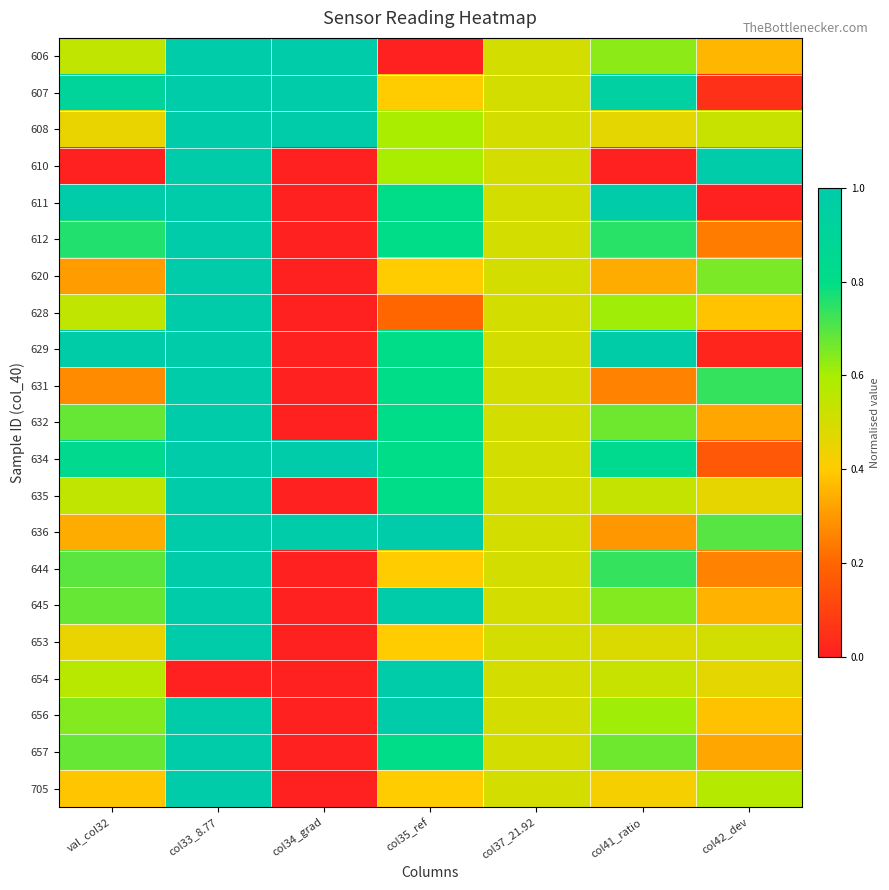

Reading left to right, list all the values displayed in this chart.

606: val_col32=0.5	col33_8.77=1.0	col34_grad=1.0	col35_ref=0.0	col37_21.92=0.5	col41_ratio=0.6	col42_dev=0.4
607: val_col32=0.9	col33_8.77=1.0	col34_grad=1.0	col35_ref=0.4	col37_21.92=0.5	col41_ratio=1.0	col42_dev=0.0
608: val_col32=0.5	col33_8.77=1.0	col34_grad=1.0	col35_ref=0.6	col37_21.92=0.5	col41_ratio=0.5	col42_dev=0.5
610: val_col32=0.0	col33_8.77=1.0	col34_grad=0.0	col35_ref=0.6	col37_21.92=0.5	col41_ratio=0.0	col42_dev=1.0
611: val_col32=1.0	col33_8.77=1.0	col34_grad=0.0	col35_ref=0.8	col37_21.92=0.5	col41_ratio=1.0	col42_dev=0.0
612: val_col32=0.8	col33_8.77=1.0	col34_grad=0.0	col35_ref=0.8	col37_21.92=0.5	col41_ratio=0.8	col42_dev=0.2
620: val_col32=0.3	col33_8.77=1.0	col34_grad=0.0	col35_ref=0.4	col37_21.92=0.5	col41_ratio=0.3	col42_dev=0.7
628: val_col32=0.5	col33_8.77=1.0	col34_grad=0.0	col35_ref=0.2	col37_21.92=0.5	col41_ratio=0.6	col42_dev=0.4
629: val_col32=1.0	col33_8.77=1.0	col34_grad=0.0	col35_ref=0.8	col37_21.92=0.5	col41_ratio=1.0	col42_dev=0.0
631: val_col32=0.3	col33_8.77=1.0	col34_grad=0.0	col35_ref=0.8	col37_21.92=0.5	col41_ratio=0.3	col42_dev=0.7
632: val_col32=0.7	col33_8.77=1.0	col34_grad=0.0	col35_ref=0.8	col37_21.92=0.5	col41_ratio=0.7	col42_dev=0.3
634: val_col32=0.8	col33_8.77=1.0	col34_grad=1.0	col35_ref=0.8	col37_21.92=0.5	col41_ratio=0.8	col42_dev=0.2
635: val_col32=0.5	col33_8.77=1.0	col34_grad=0.0	col35_ref=0.8	col37_21.92=0.5	col41_ratio=0.5	col42_dev=0.5
636: val_col32=0.3	col33_8.77=1.0	col34_grad=1.0	col35_ref=1.0	col37_21.92=0.5	col41_ratio=0.3	col42_dev=0.7
644: val_col32=0.7	col33_8.77=1.0	col34_grad=0.0	col35_ref=0.4	col37_21.92=0.5	col41_ratio=0.7	col42_dev=0.3
645: val_col32=0.7	col33_8.77=1.0	col34_grad=0.0	col35_ref=1.0	col37_21.92=0.5	col41_ratio=0.6	col42_dev=0.3
653: val_col32=0.5	col33_8.77=1.0	col34_grad=0.0	col35_ref=0.4	col37_21.92=0.5	col41_ratio=0.5	col42_dev=0.5
654: val_col32=0.6	col33_8.77=0.0	col34_grad=0.0	col35_ref=1.0	col37_21.92=0.5	col41_ratio=0.5	col42_dev=0.5
656: val_col32=0.6	col33_8.77=1.0	col34_grad=0.0	col35_ref=1.0	col37_21.92=0.5	col41_ratio=0.6	col42_dev=0.4
657: val_col32=0.7	col33_8.77=1.0	col34_grad=0.0	col35_ref=0.8	col37_21.92=0.5	col41_ratio=0.7	col42_dev=0.3
705: val_col32=0.4	col33_8.77=1.0	col34_grad=0.0	col35_ref=0.4	col37_21.92=0.5	col41_ratio=0.4	col42_dev=0.6